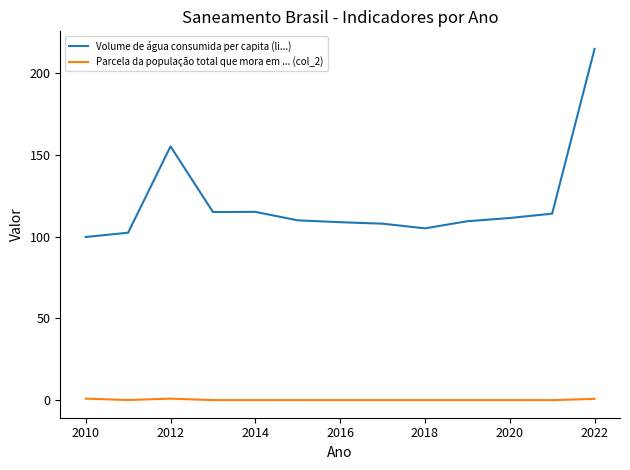

Which series has the widest spread of values?

Volume de água consumida per capita (li...)